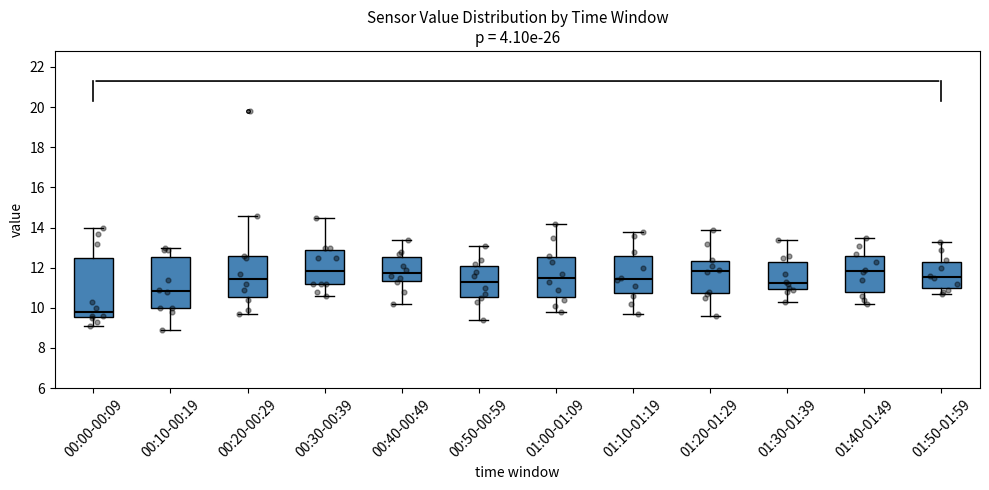

Comparing the boxes themselves (not the whiskers), which one is the tallest?

00:00-00:09